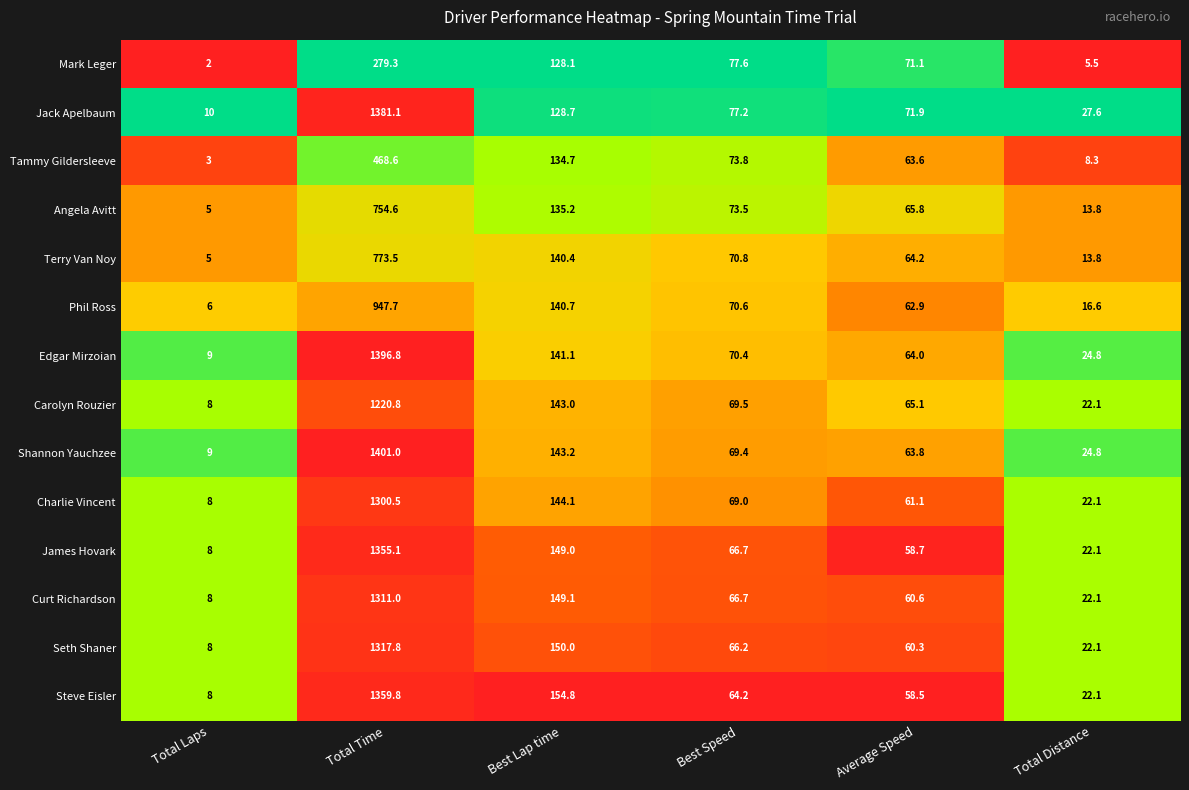

Count the number of data series in this chart.

14